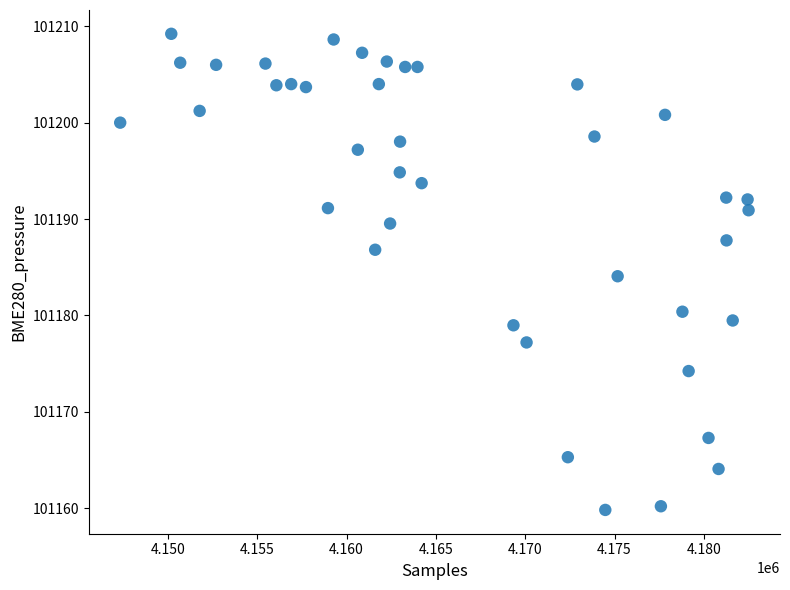

What is the range of X values (max minus min)?

35173.0